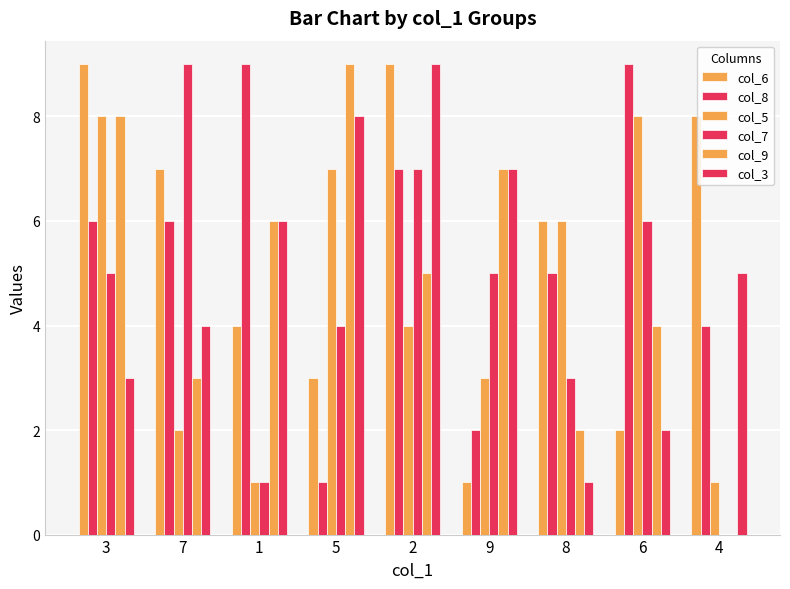

Count the number of categories in the chart.

9